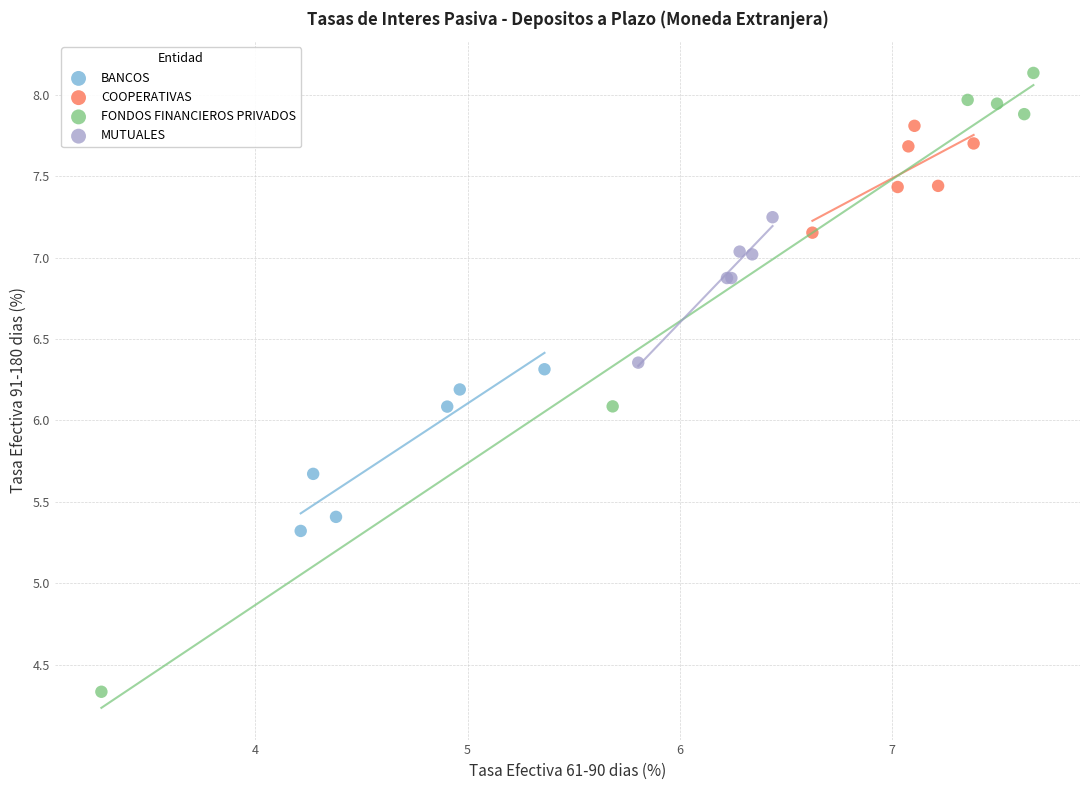

Which series reaches the minimum Y coordinate?

FONDOS FINANCIEROS PRIVADOS